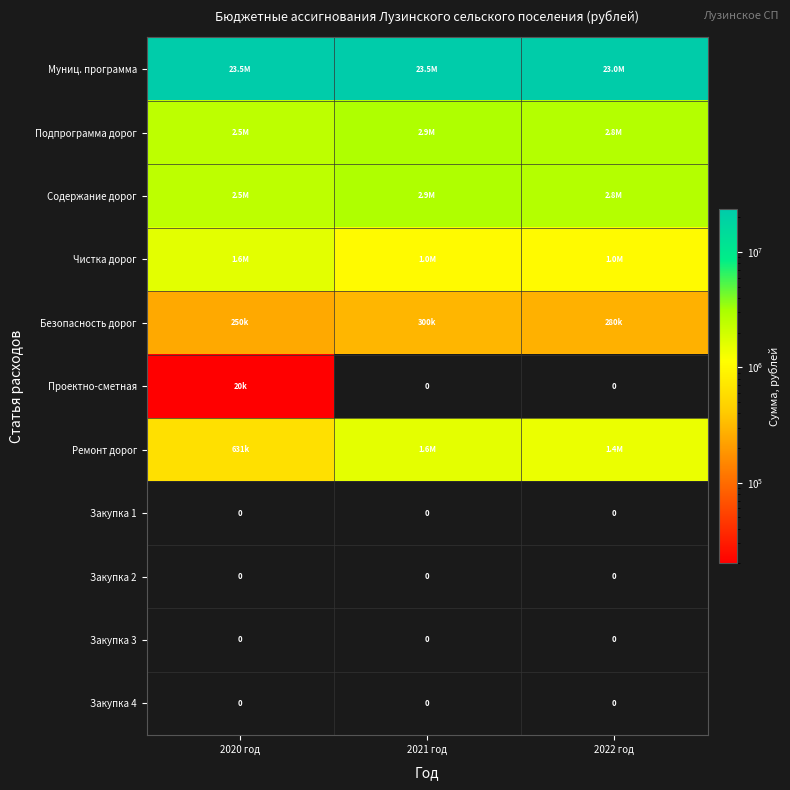

Is the value of Подпрограмма дорог at 2021 год greater than the value of Закупка 1 at 2020 год?

Yes